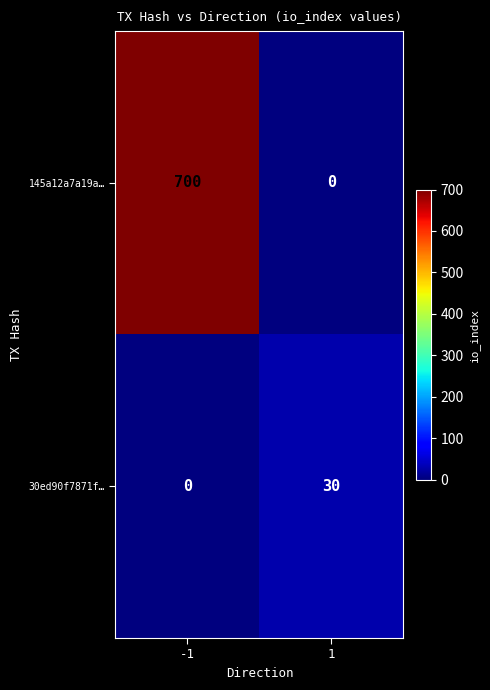

Rank the series by their average value, from lowest to highest.

30ed90f7871f…, 145a12a7a19a…